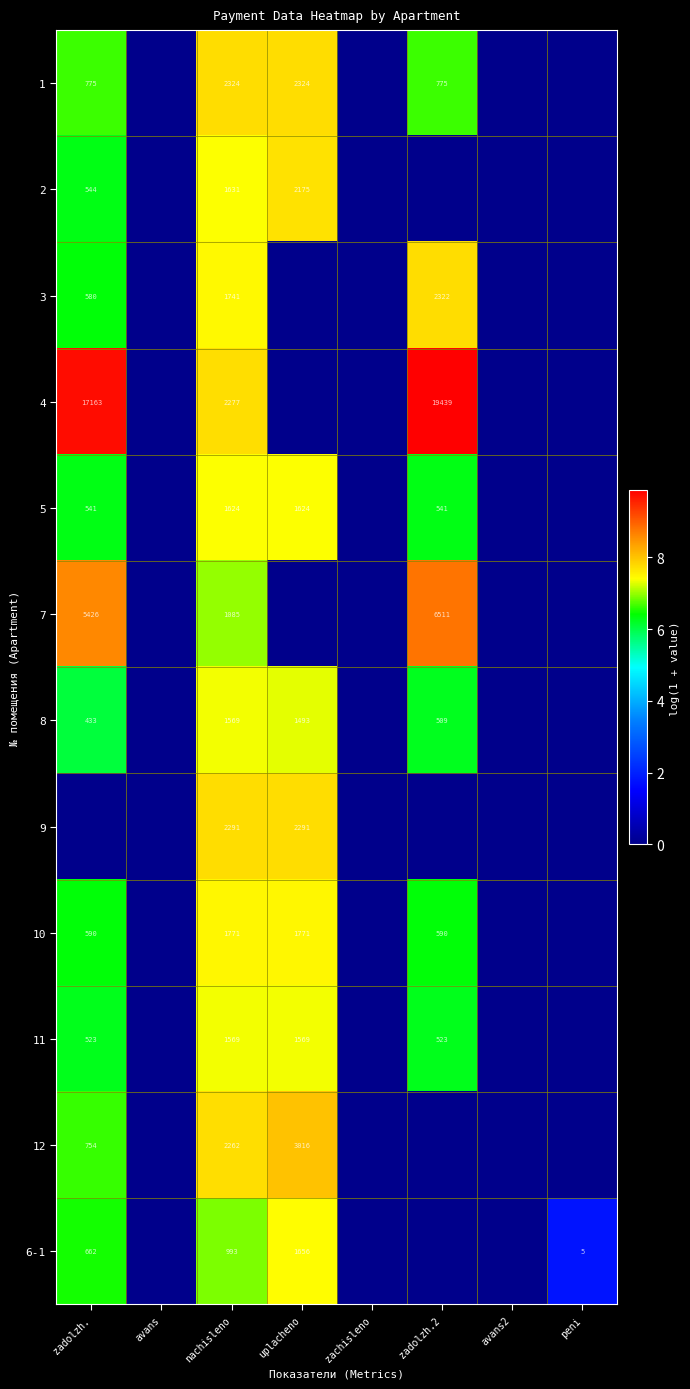

Count the number of categories in the chart.

8